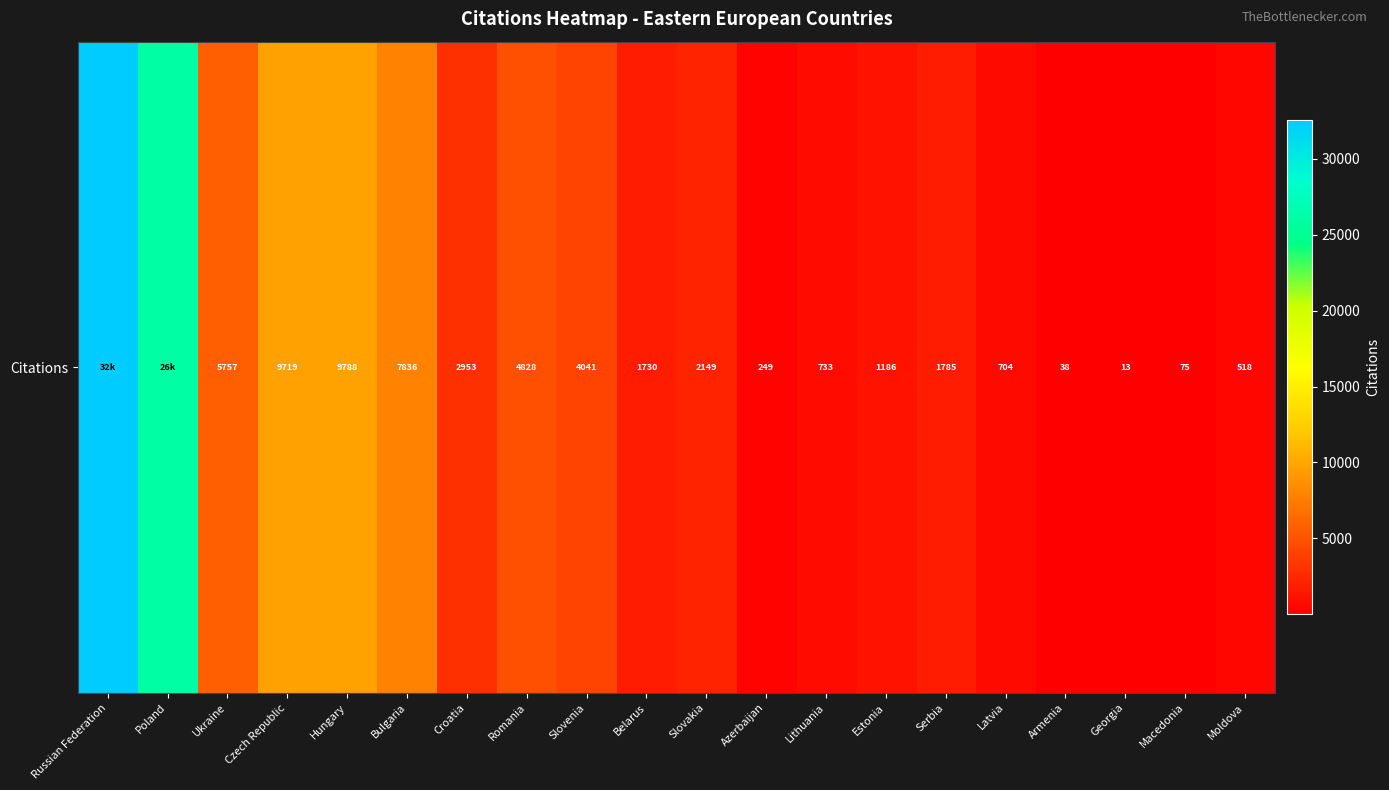

List the labels in order of value, largest first.

Russian Federation, Poland, Hungary, Czech Republic, Bulgaria, Ukraine, Romania, Slovenia, Croatia, Slovakia, Serbia, Belarus, Estonia, Lithuania, Latvia, Moldova, Azerbaijan, Macedonia, Armenia, Georgia